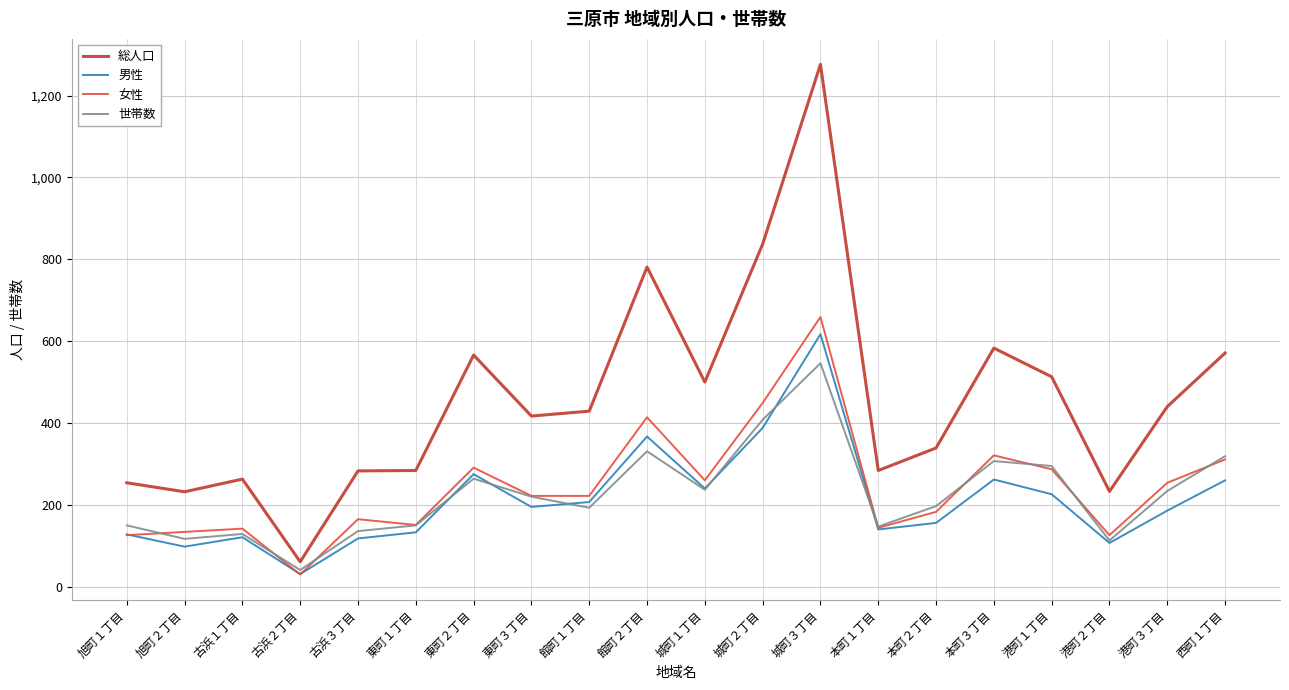

Between 館町２丁目 and 本町２丁目, which series saw the biggest shift?

総人口